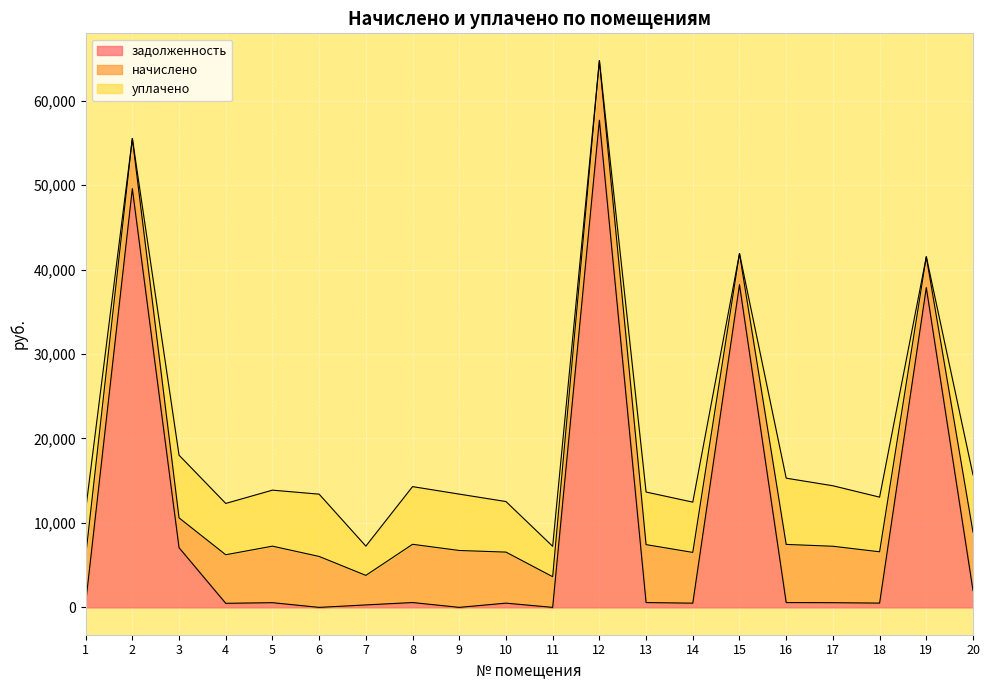

At which category does задолженность reach its first local valley?

4